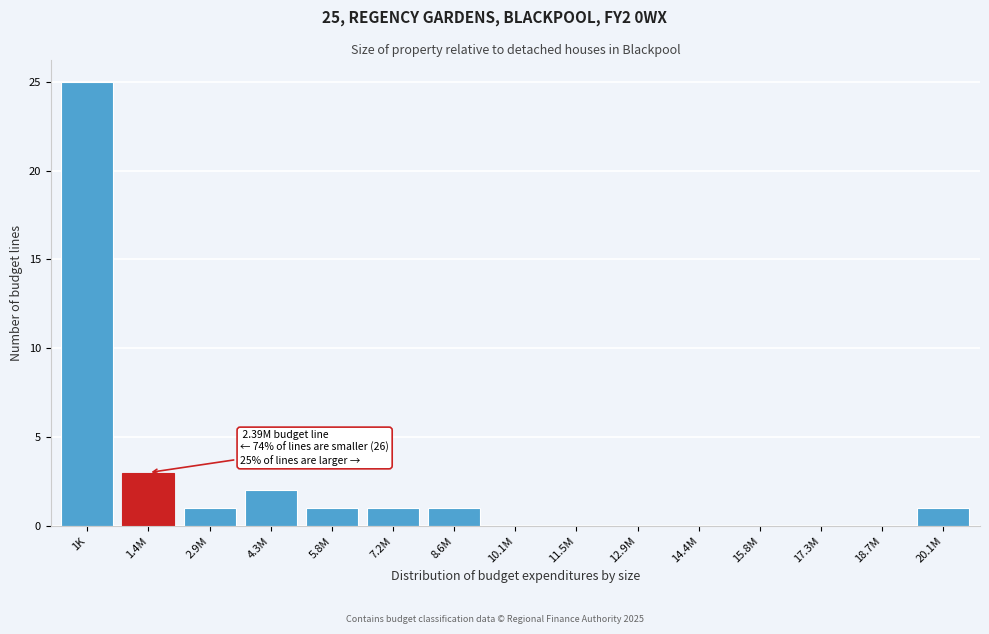

Reading right to left, what are all the values shown in this chart?

20.1M=1	18.7M=0	17.3M=0	15.8M=0	14.4M=0	12.9M=0	11.5M=0	10.1M=0	8.6M=1	7.2M=1	5.8M=1	4.3M=2	2.9M=1	1.4M=3	1K=25